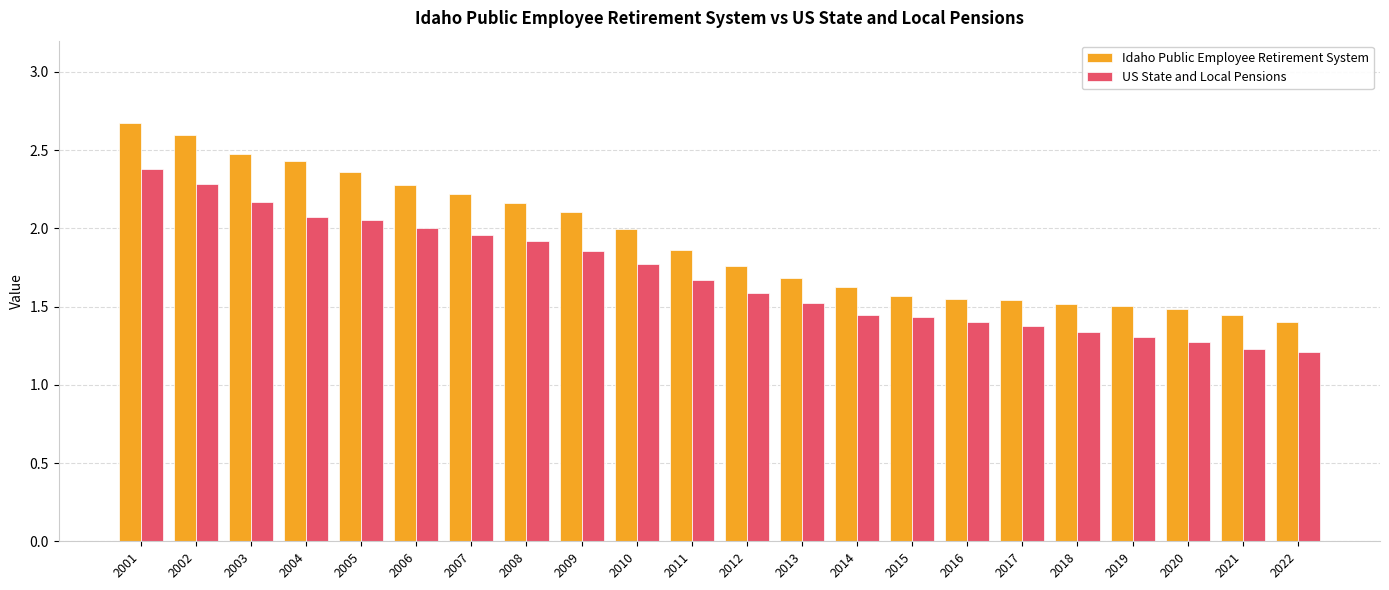

Between 2016 and 2021, which series saw the biggest shift?

US State and Local Pensions